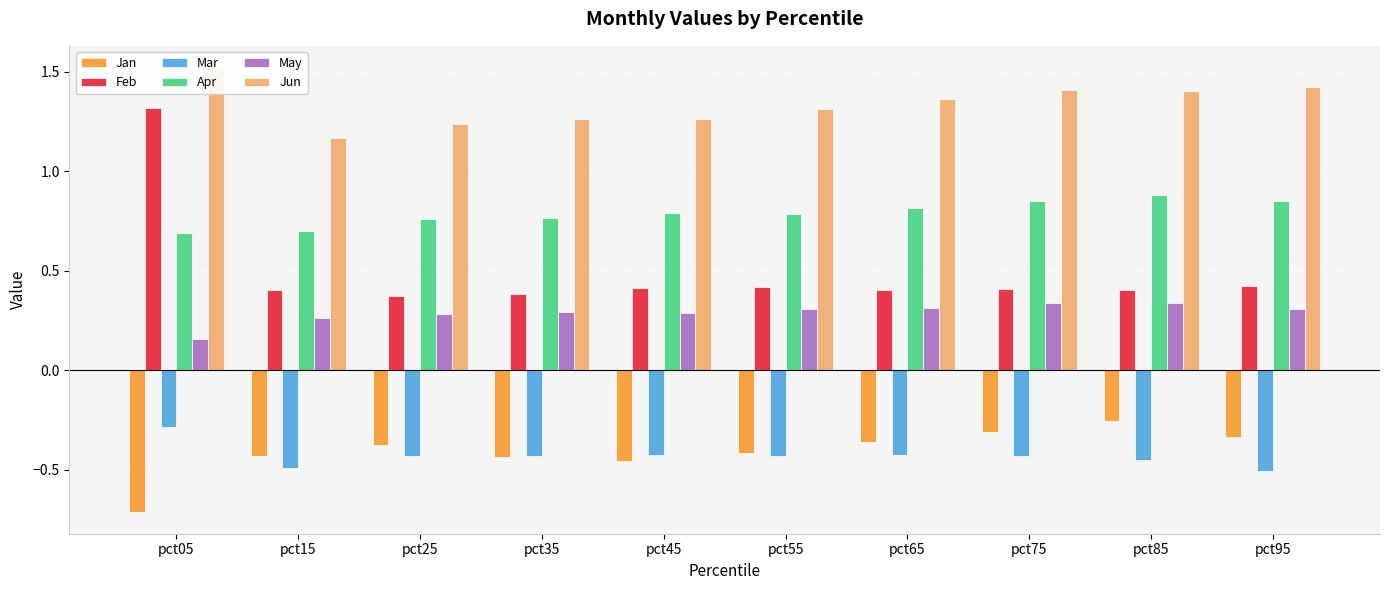

The value of Jan at pct55 is -0.4. True or false?

True